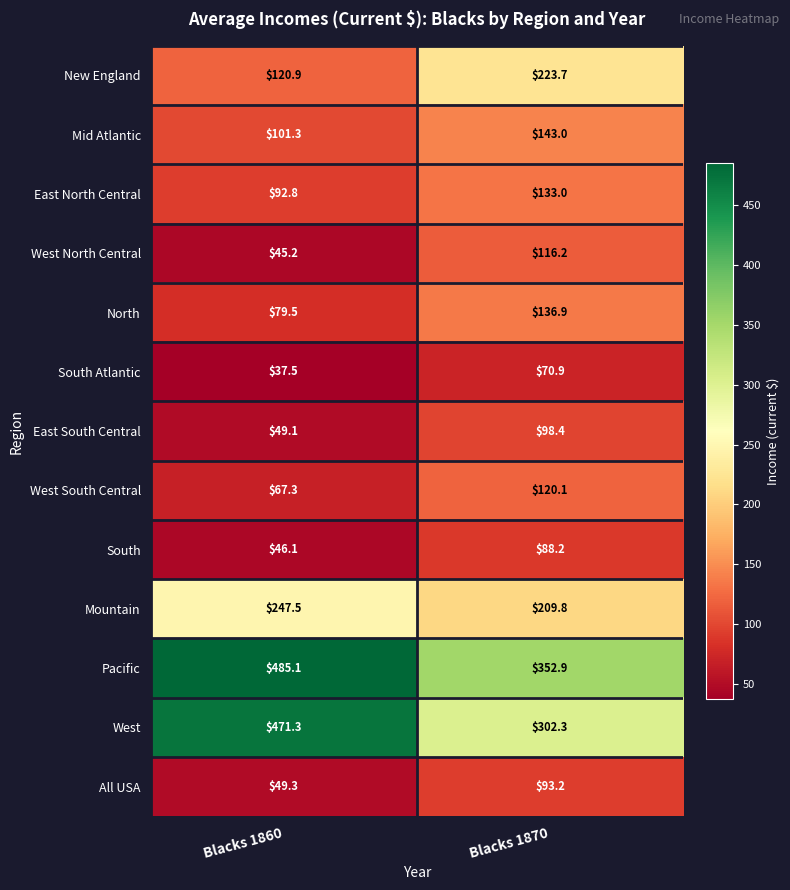

At which category is the sum across all series the highest?

Blacks 1870